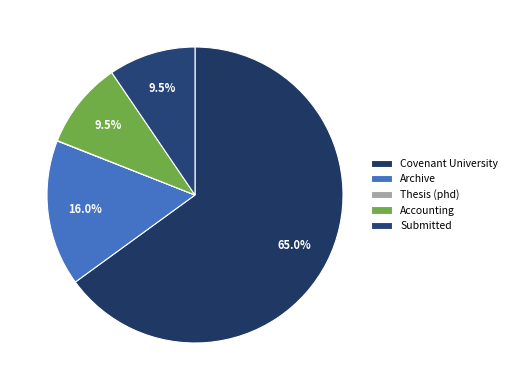

Is it true that Accounting is 10% of the pie?

True